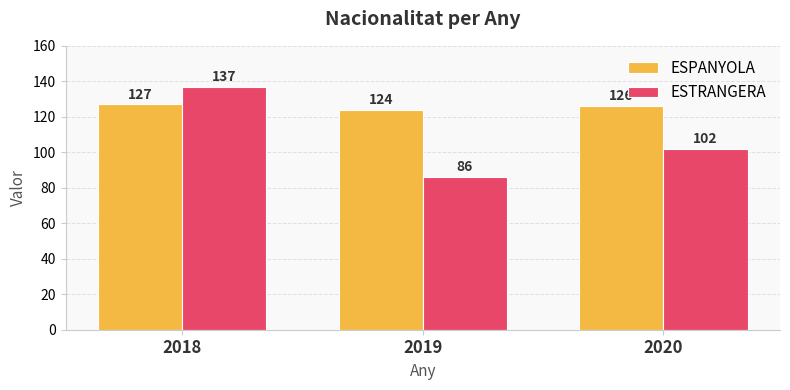

How many data points in ESTRANGERA are less than 102?

1